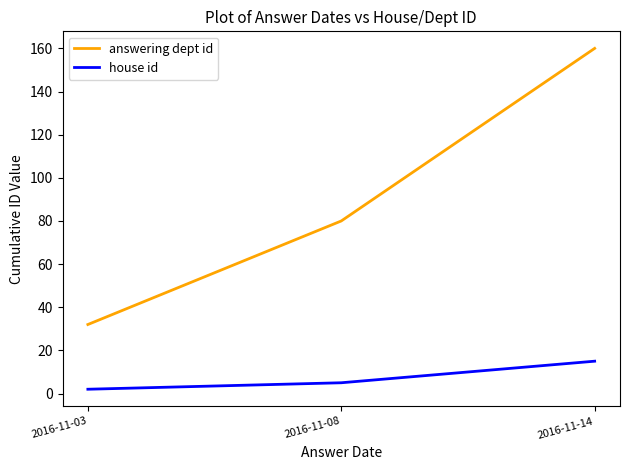

What is the greatest value displayed?

160